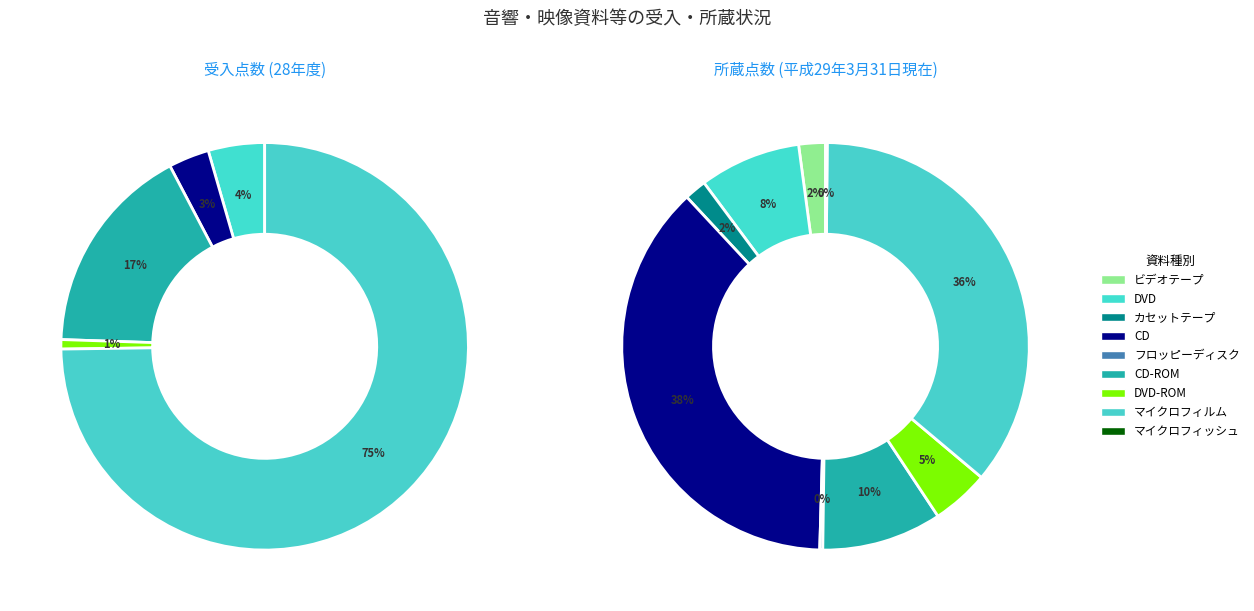

What percentage is NOT represented by CD?

96.8%